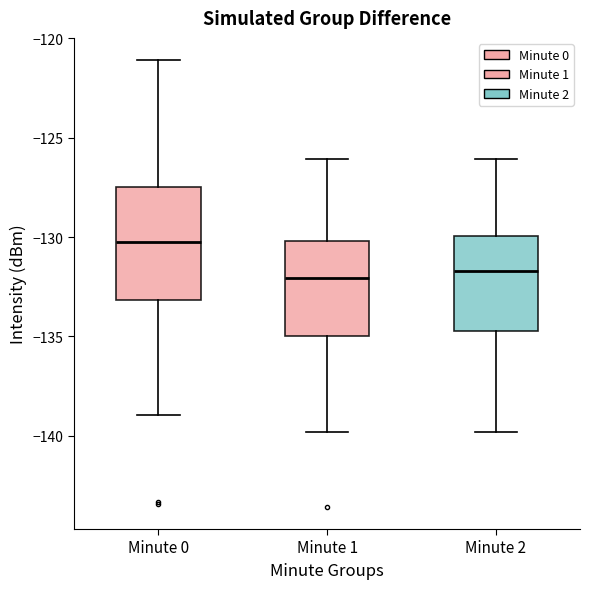

Which box is the tallest, from its lower edge to its upper edge?

Minute 0